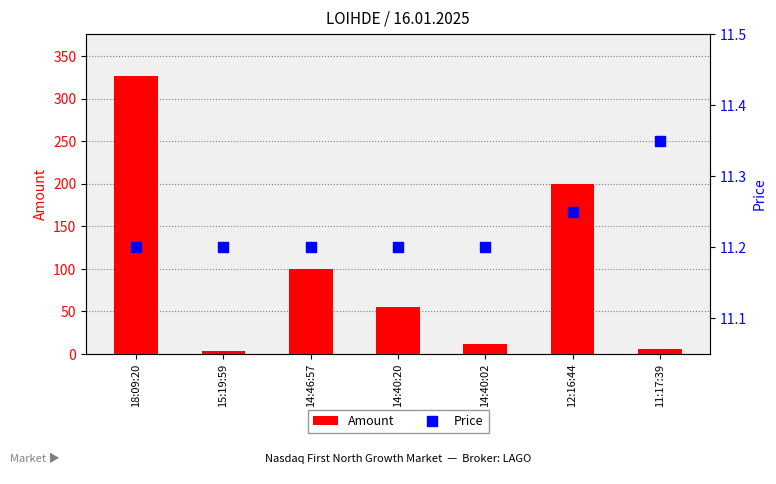

At which category is the sum across all series the highest?

18:09:20